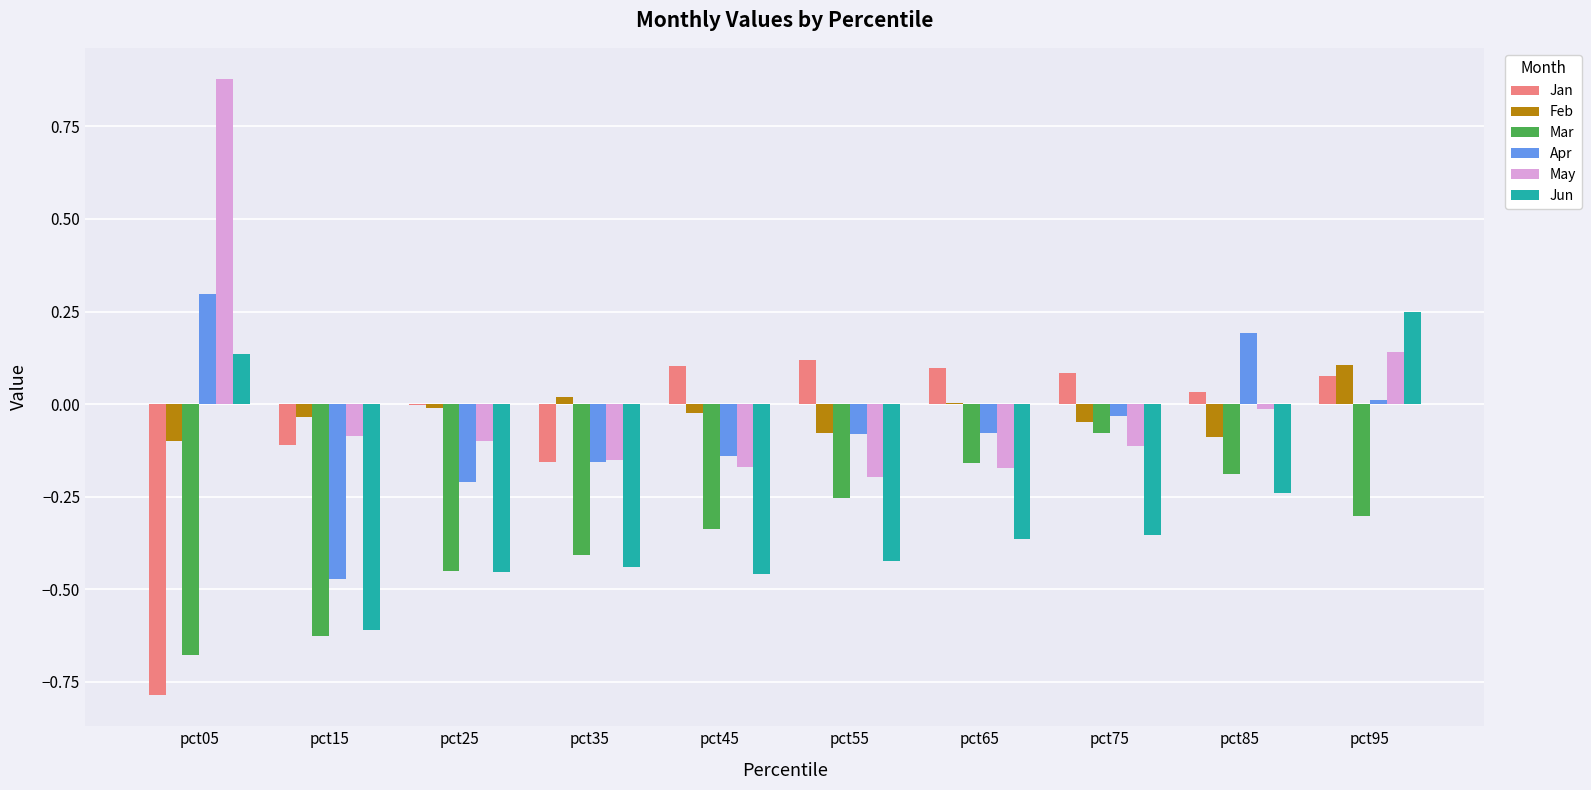

Which category has the highest value across all series?

pct05